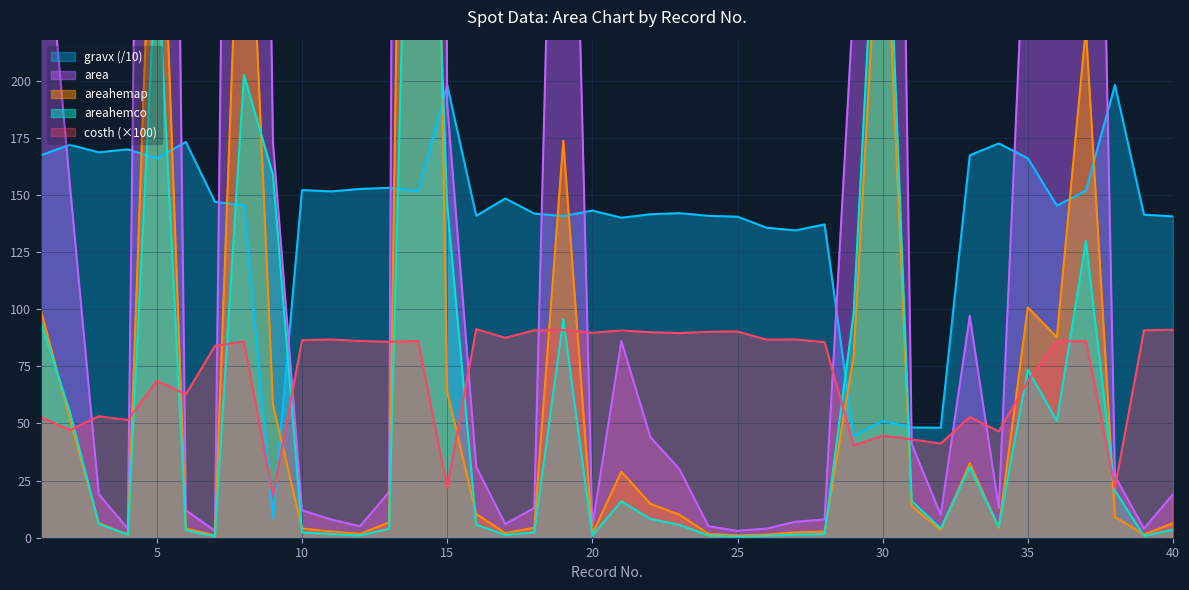

At which label does gravx first exceed 145?

1